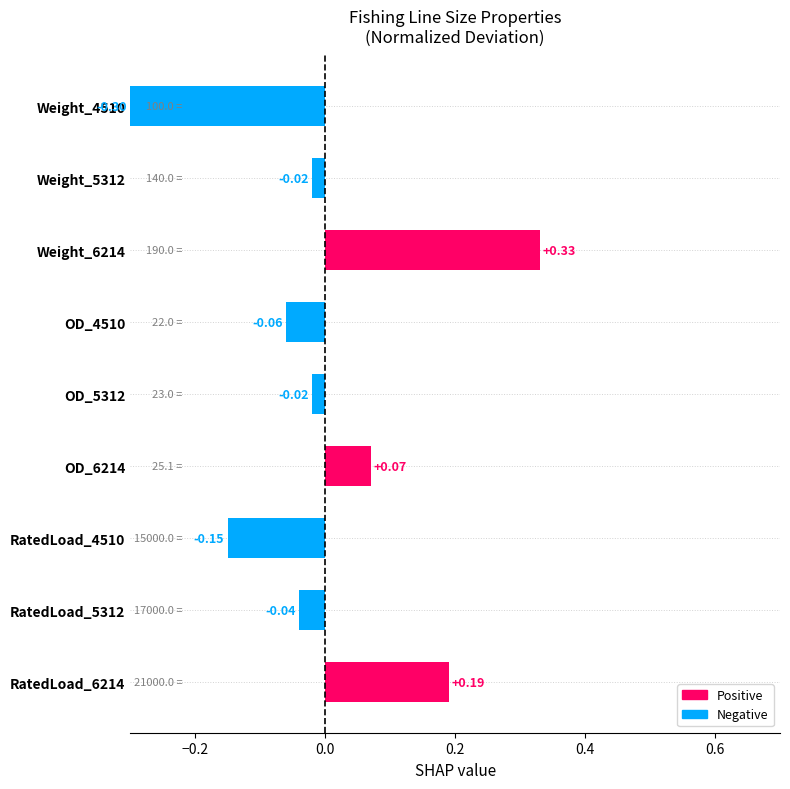

Count the number of categories in the chart.

9